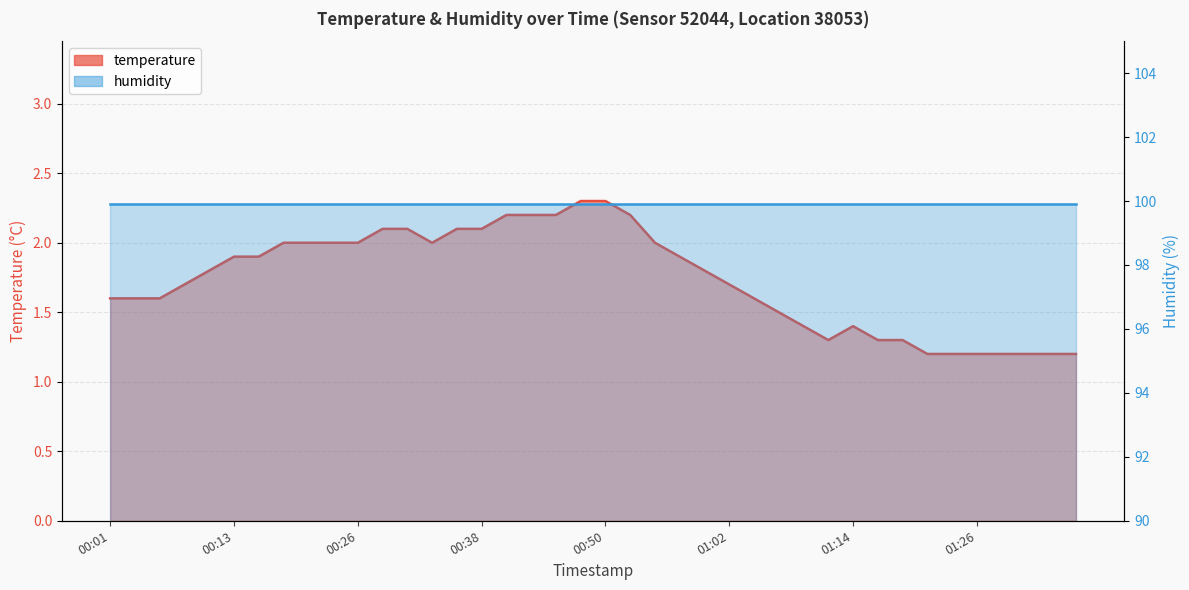

At which category does the data reach its first local valley?

00:33